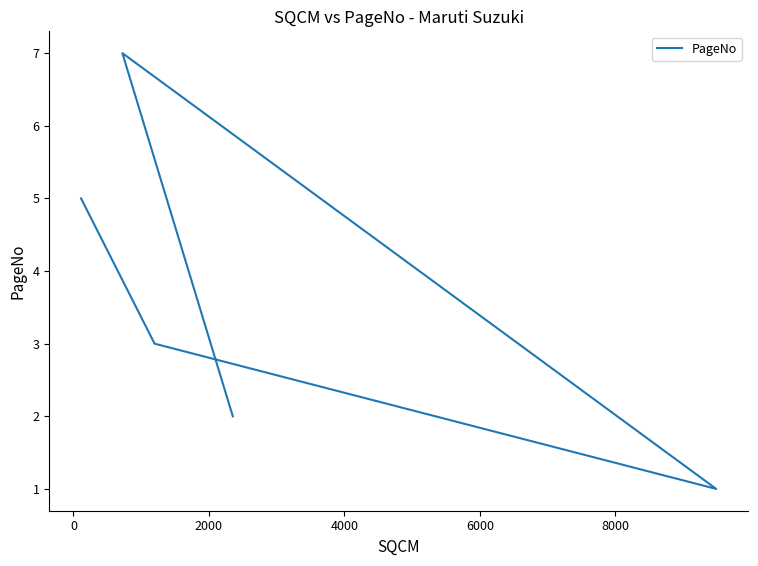

How many data points does each series have?

5